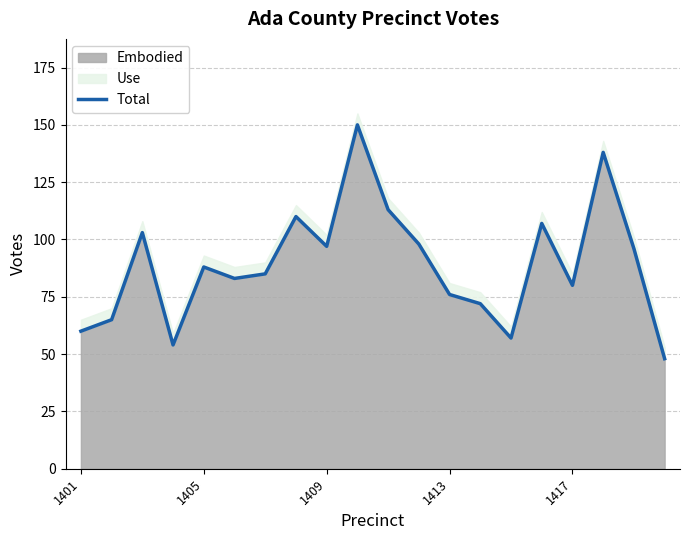

True or false: Embodied has a value of 16 at 1413.

False